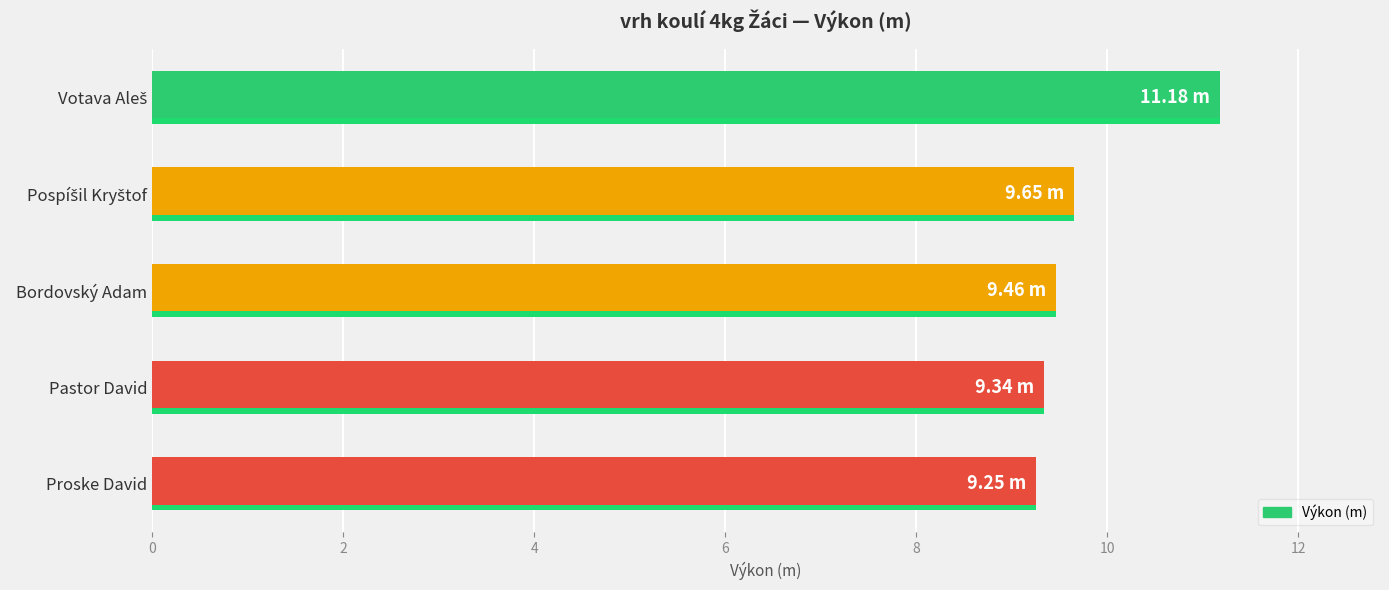

What is the smallest value displayed?

9.2